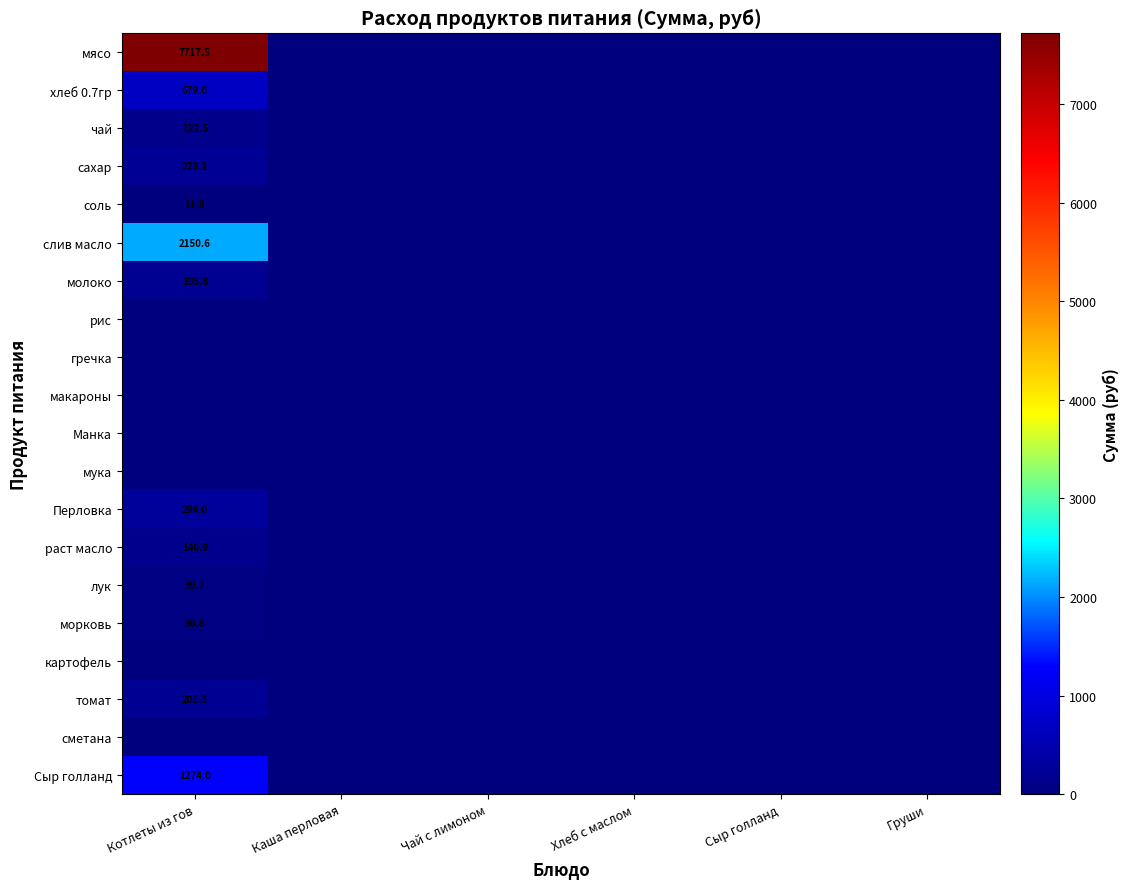

Is it true that раст масло equals 140.9 at Котлеты из гов?

True